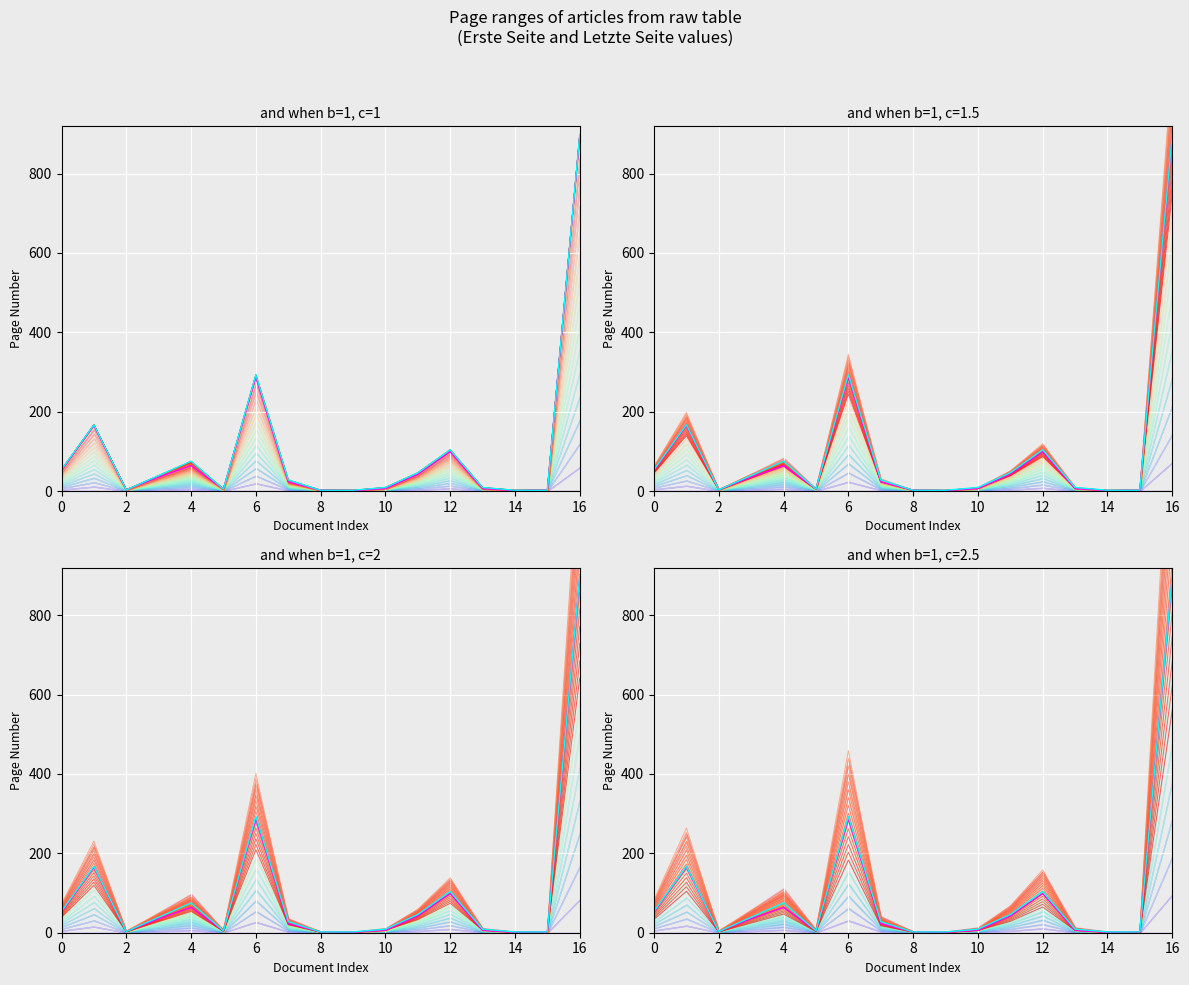

What value does the Erste Seite series have at 2?

3